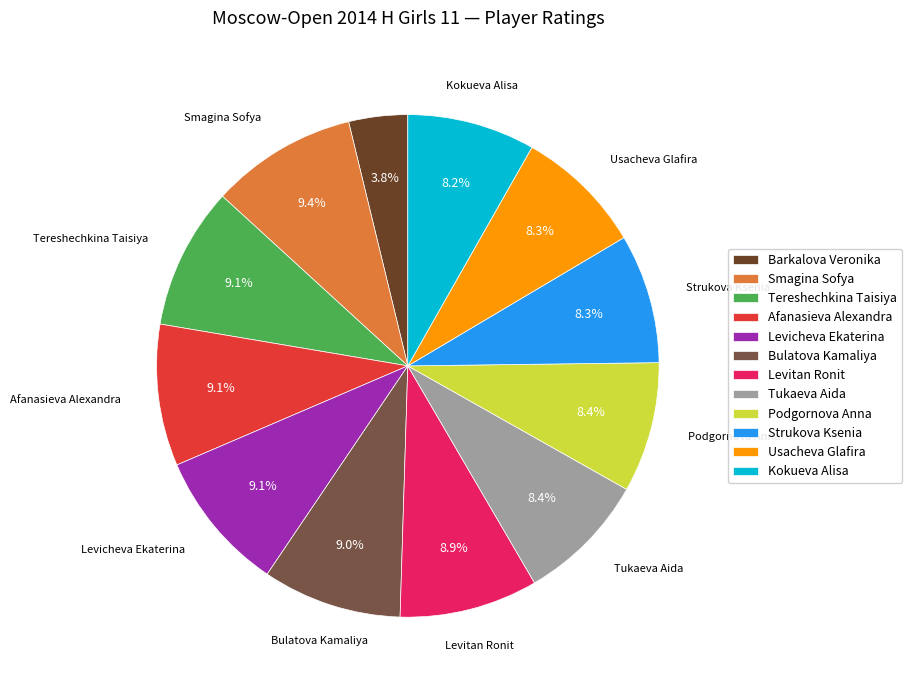

What is the smallest slice in the pie chart?

Barkalova Veronika